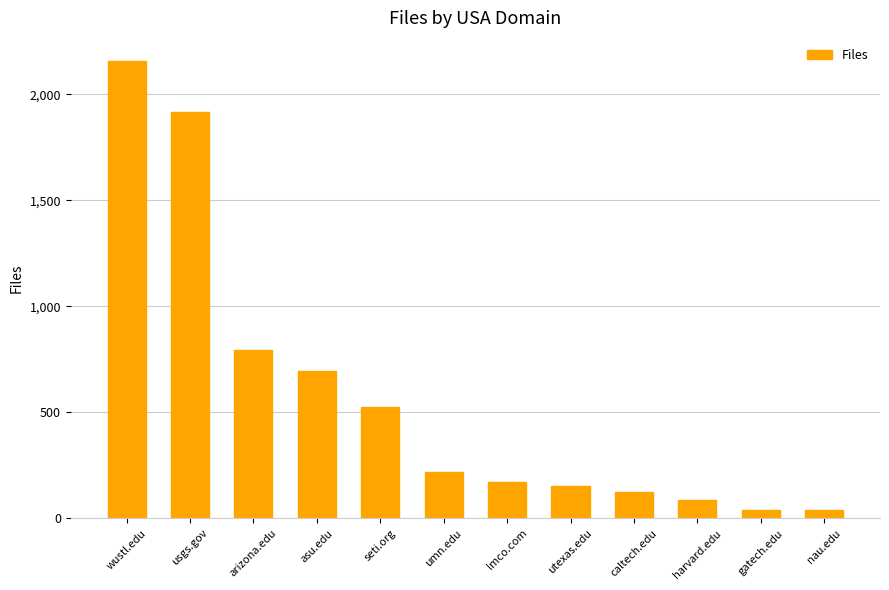

The chart shows a value of 123 at caltech.edu. True or false?

True